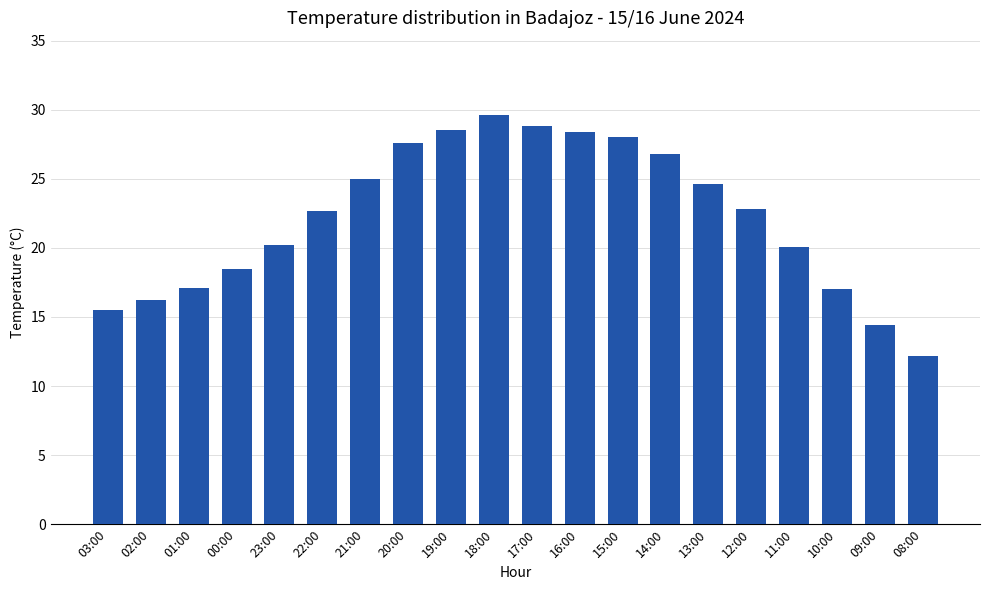

What is the label of the 3rd bar from the right?

10:00